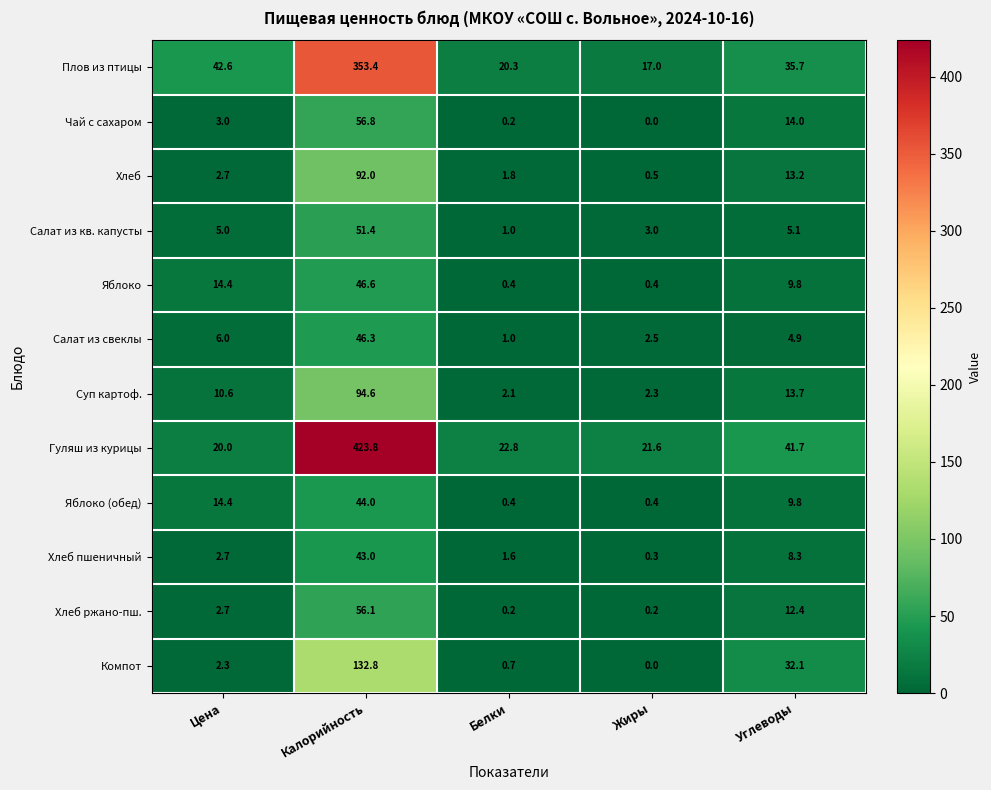

What is the spread (max minus min) of values at Цена?

40.3